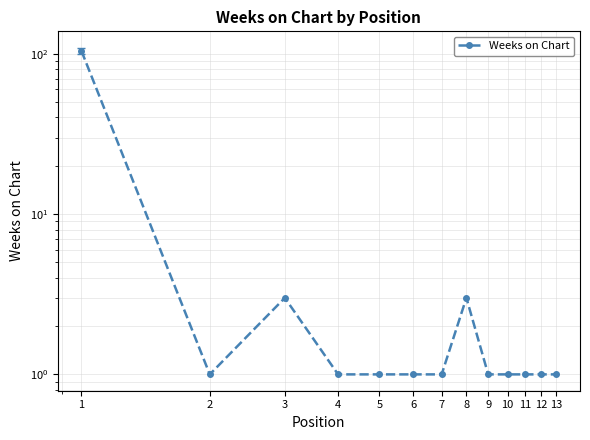

Is it true that the value at 12 is 1?

False